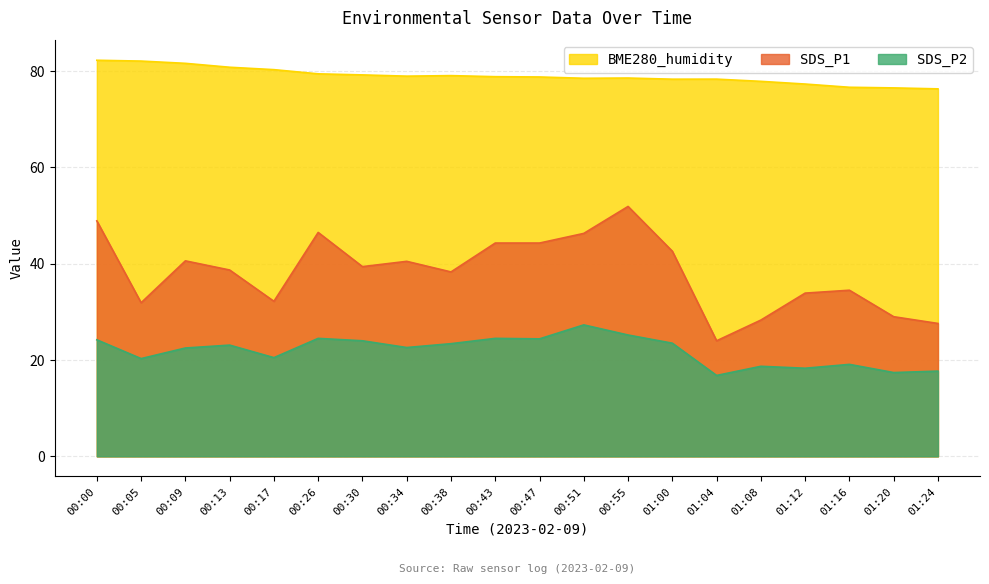

Is it true that SDS_P2 equals 27.3 at 00:51?

True